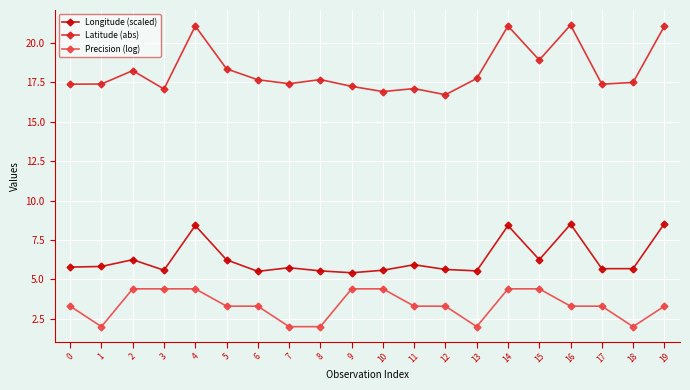

Is it true that Latitude (abs) equals 17.1 at 11?

True